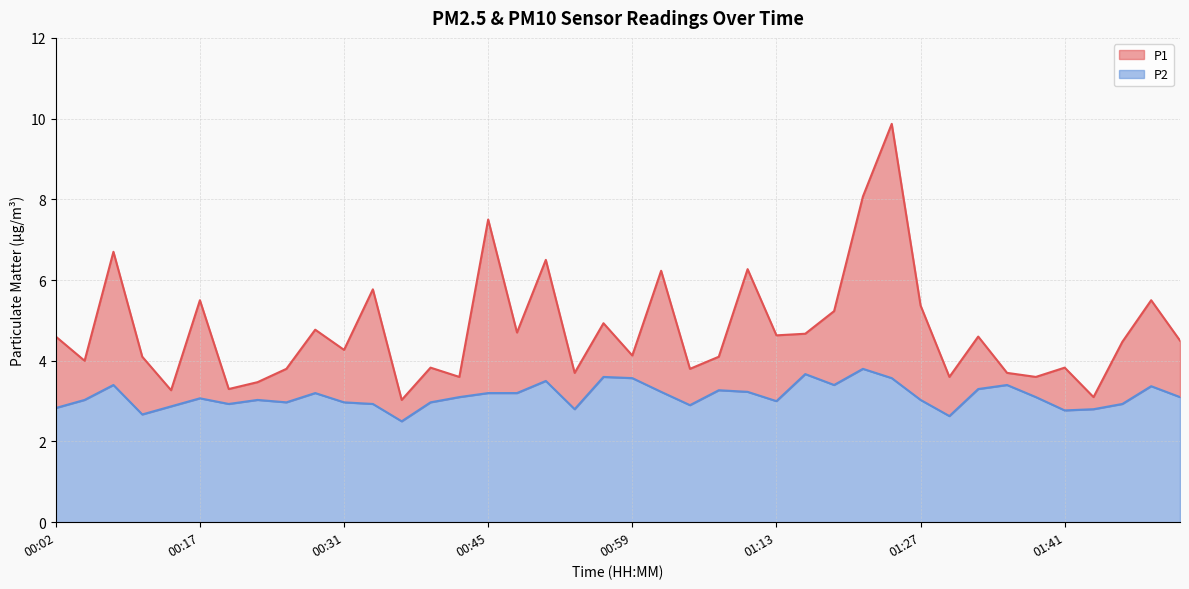

Which series has the largest range (max minus min)?

P1